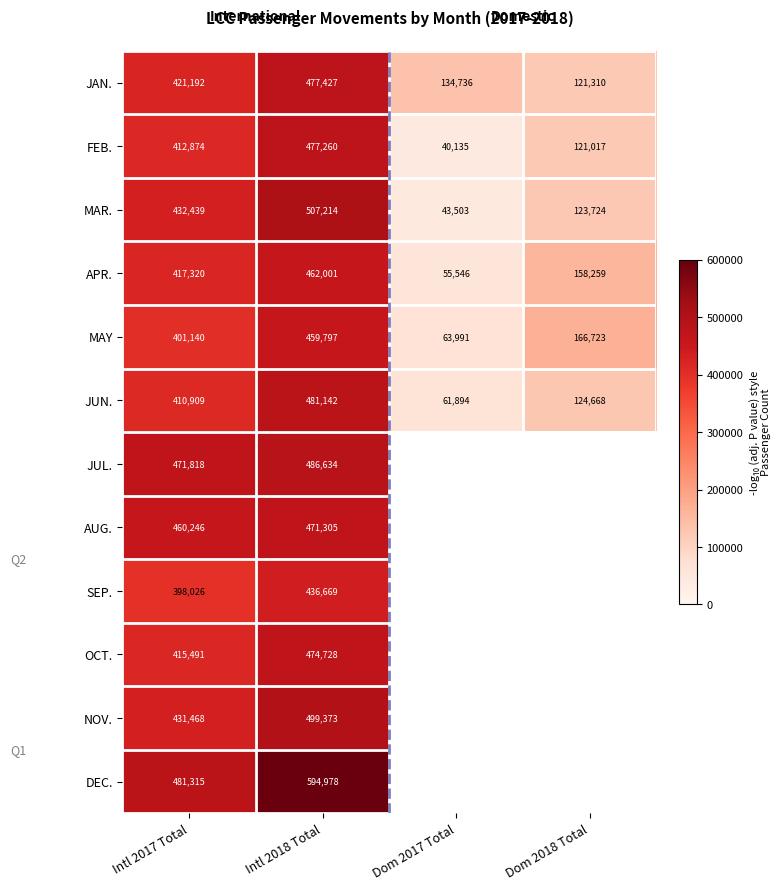

What is the minimum value for JUN.?

61894